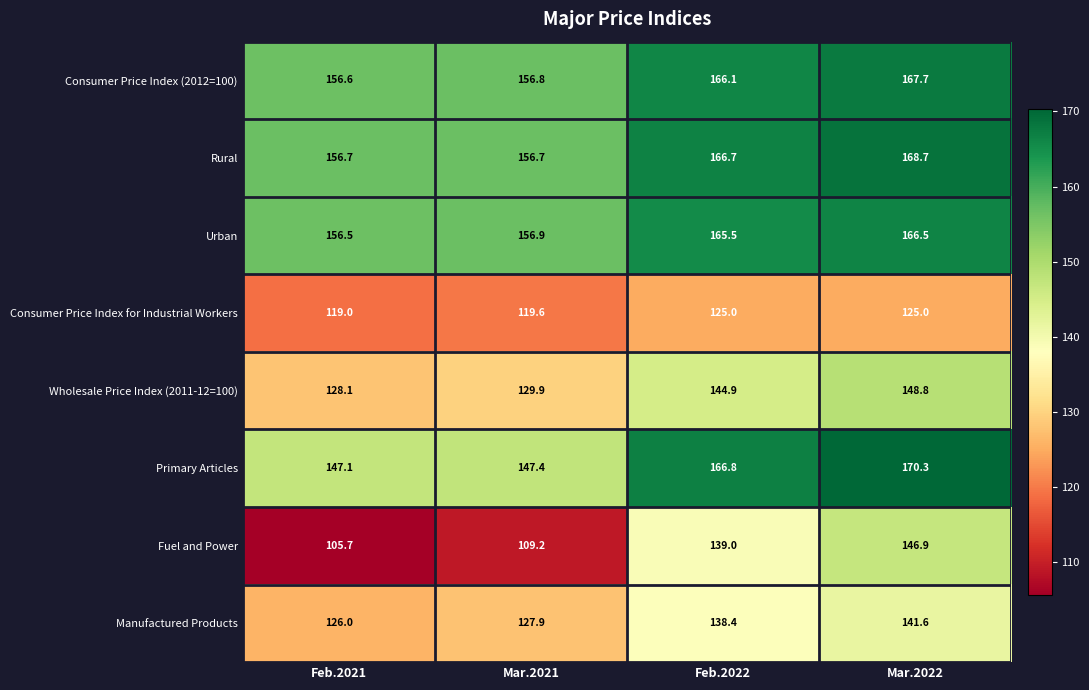

Count the number of data series in this chart.

8